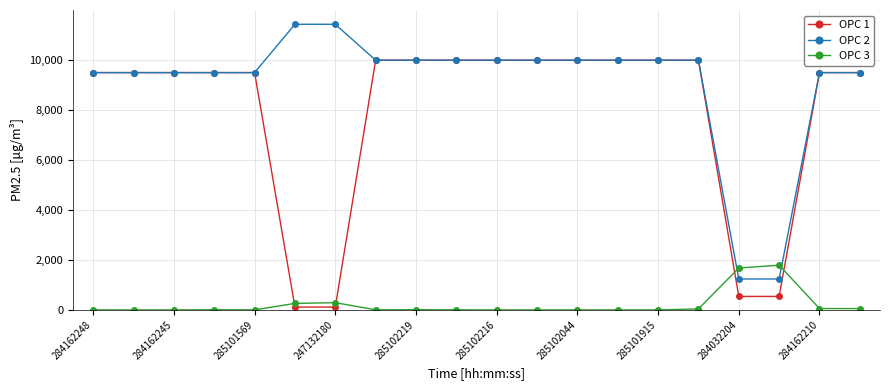

What is the value of the OPC 1 point at the 10th from the left?

9975.0